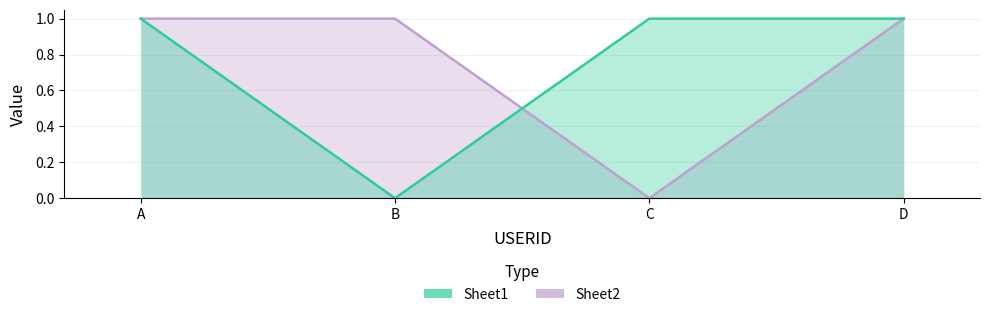

At which category is the sum across all series the highest?

A